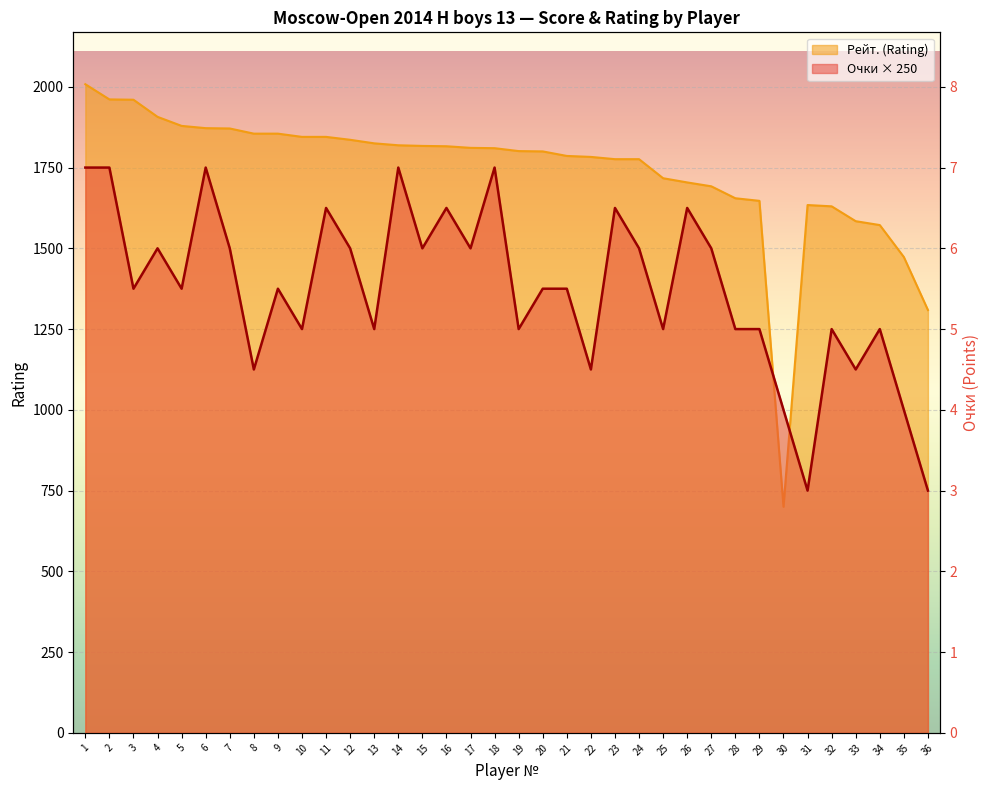

What is the smallest value displayed?

700